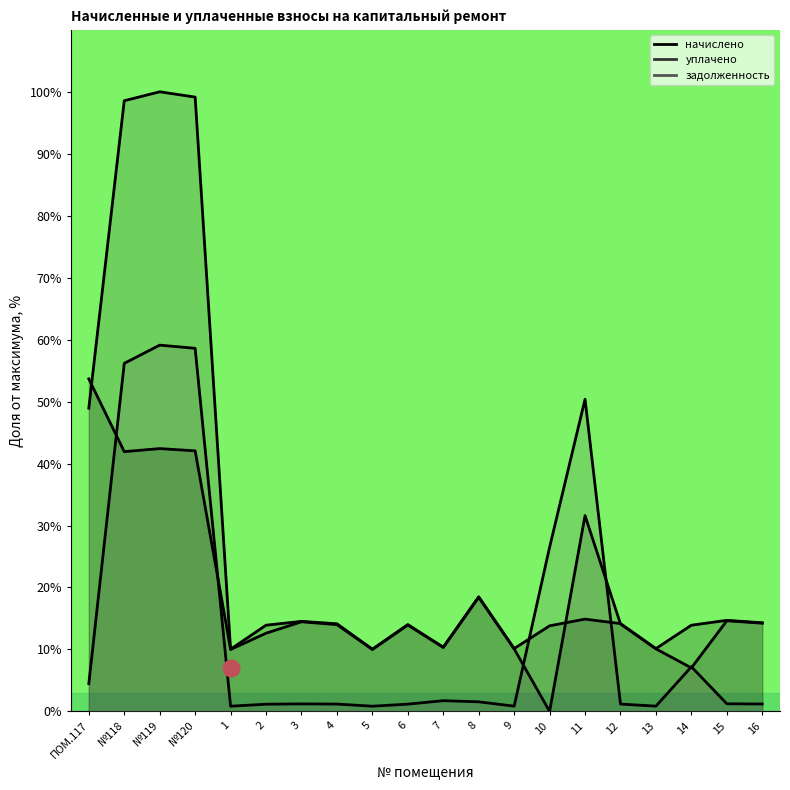

What is the difference between the maximum and minimum values in the задолженность series?

58.3